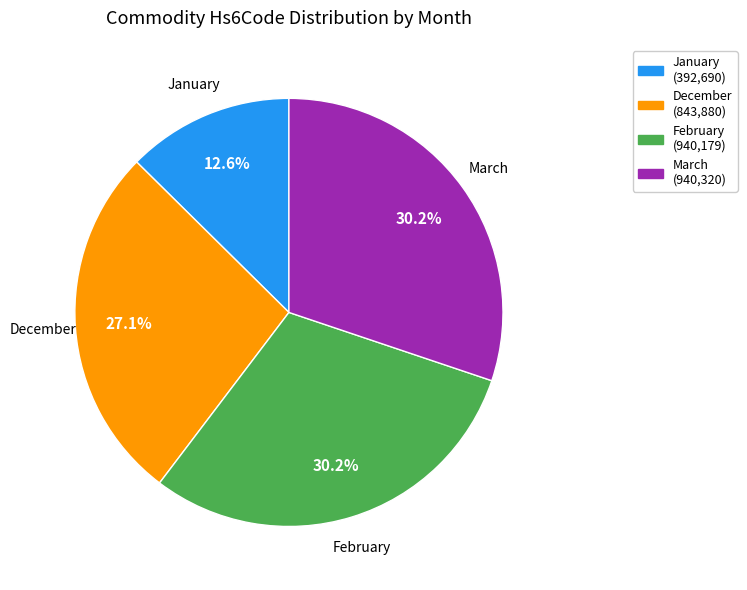

Does any single category account for the majority?

No